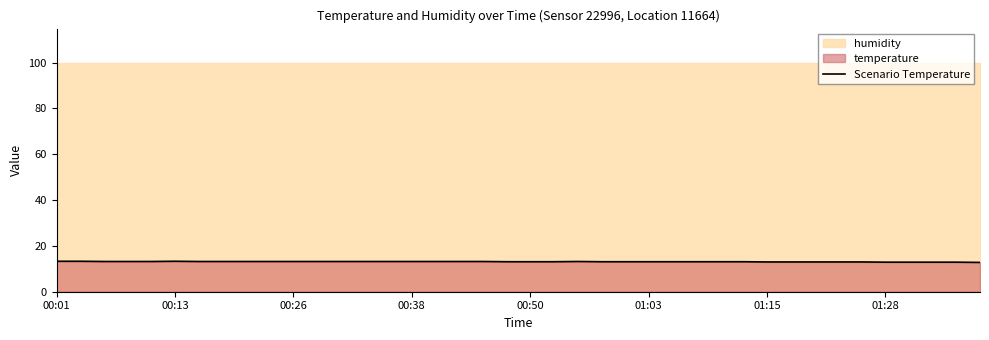

What is the difference between the second highest and minimum values?

0.5